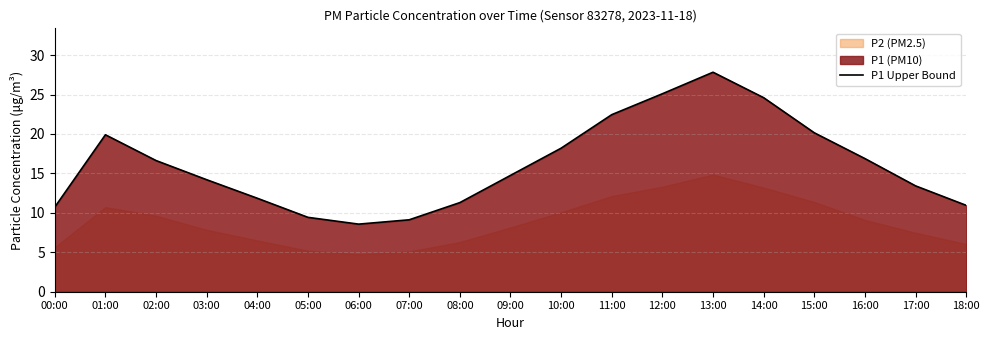

Where is the data nearest to the value 18?

10:00